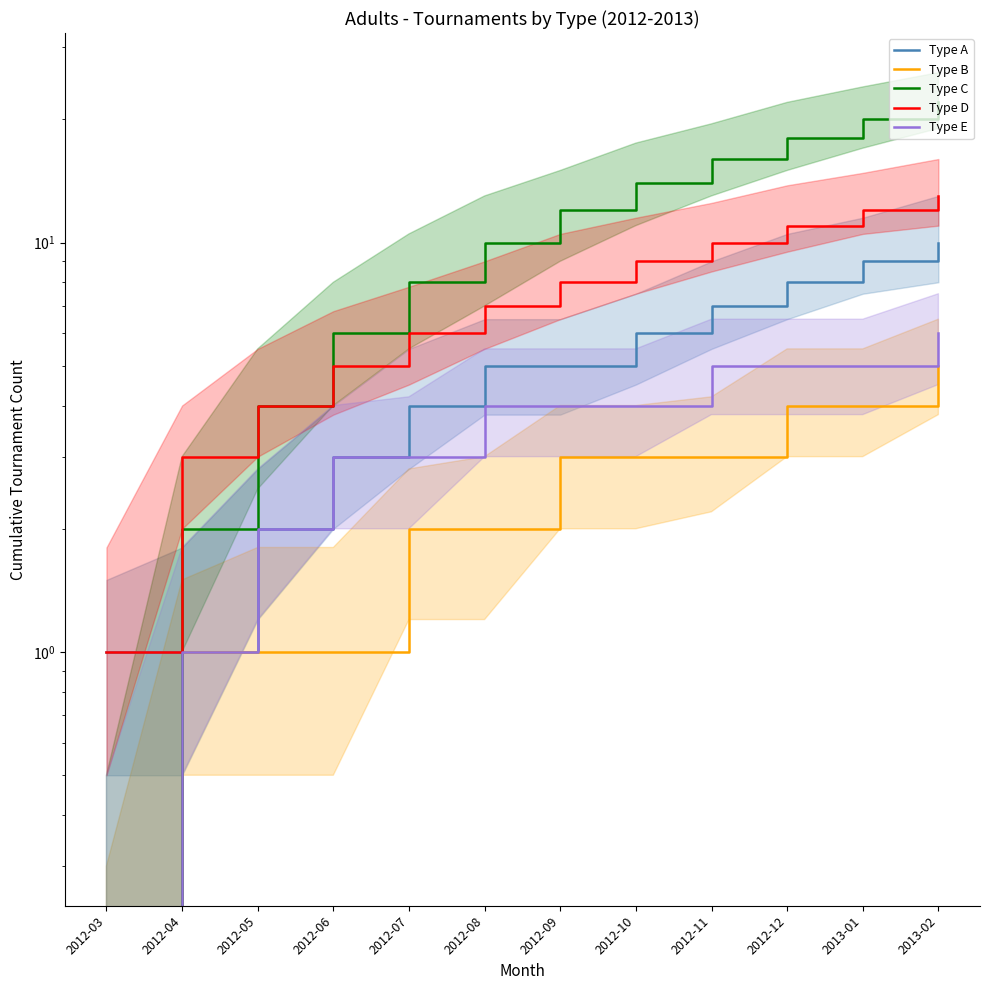

True or false: Type E and Type C intersect in this chart.

False